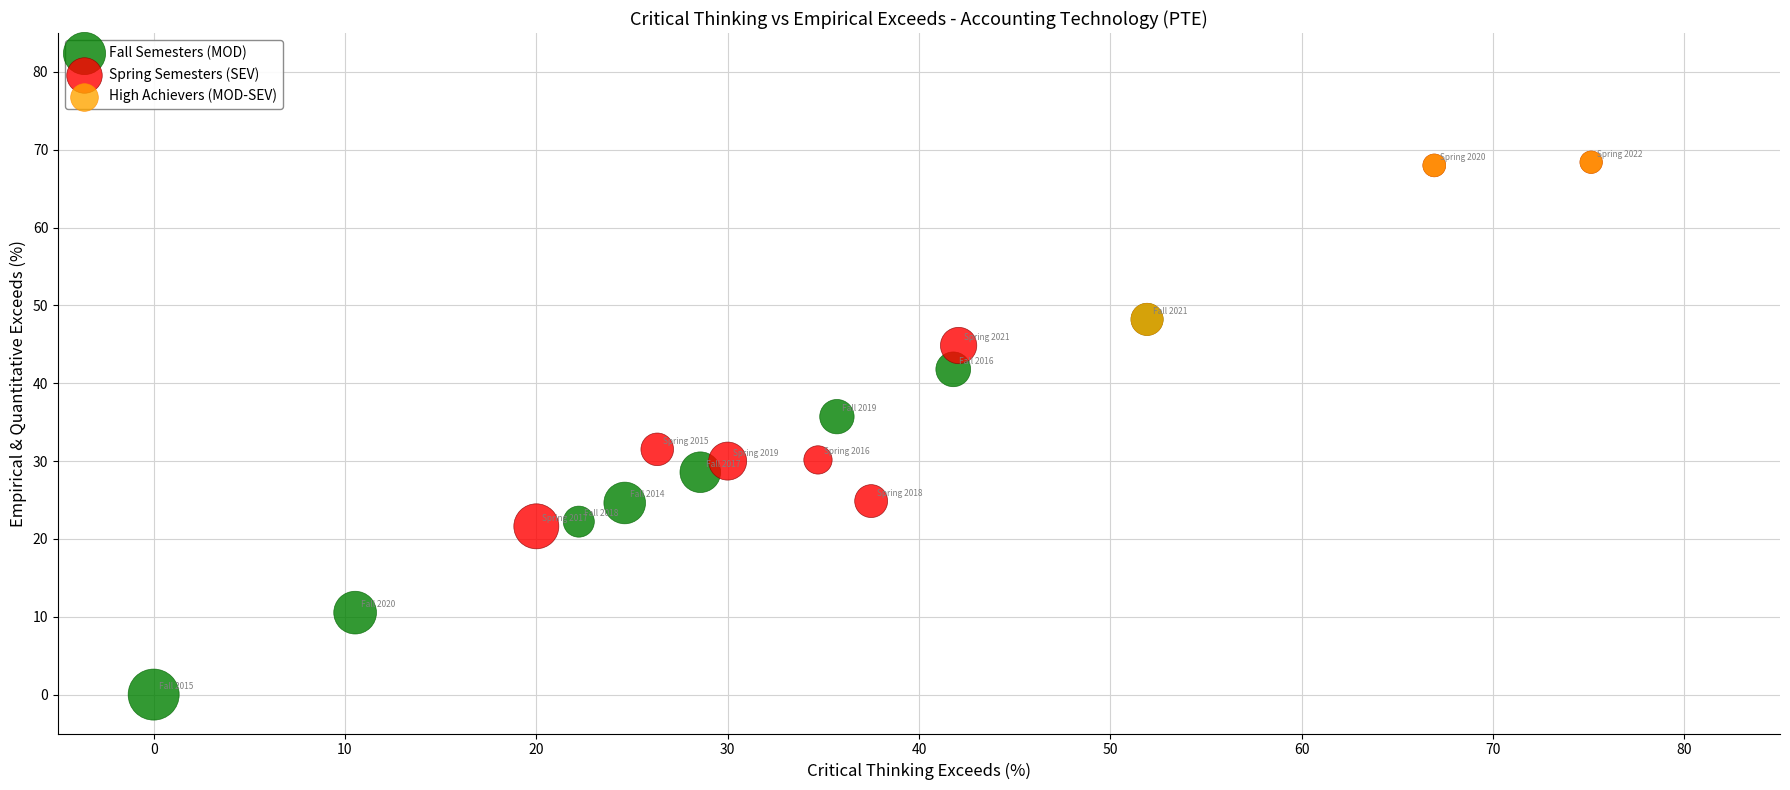

Which series contains the lowest Y value?

Fall Semesters (MOD)